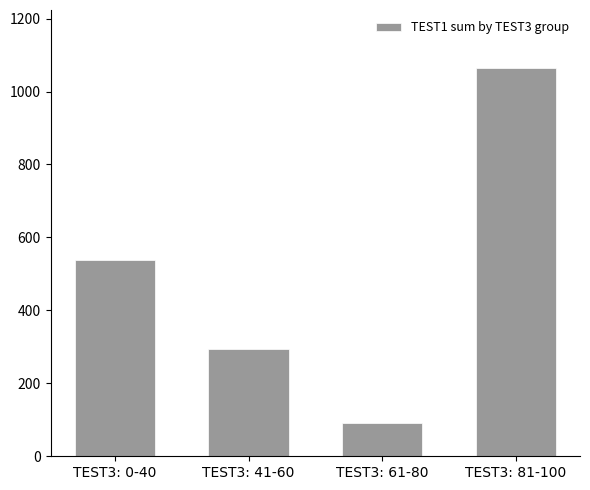

Reading left to right, what are all the values shown in this chart?

TEST3: 0-40=537	TEST3: 41-60=293	TEST3: 61-80=91	TEST3: 81-100=1064